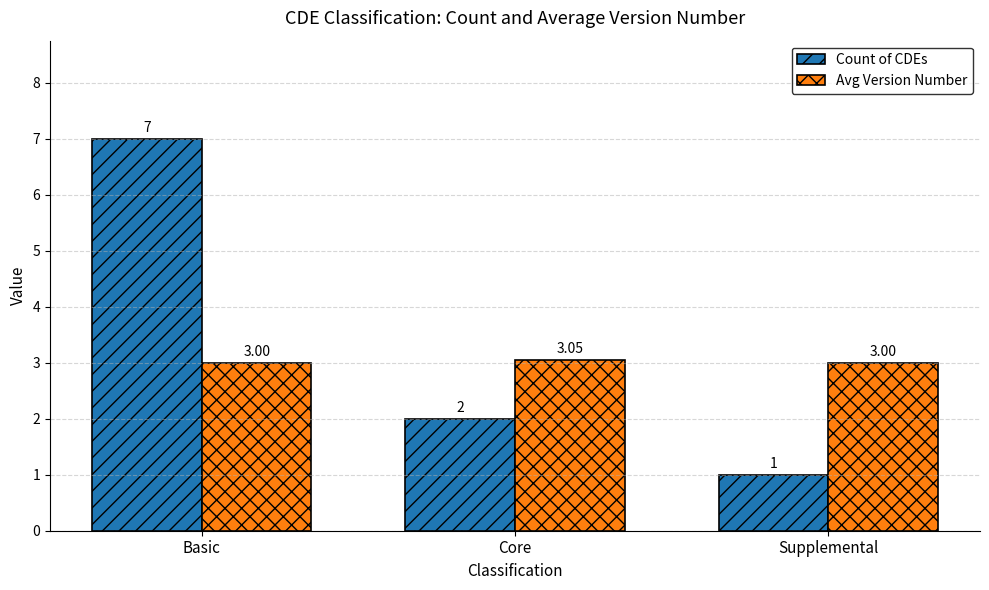

Which series changed the most between Basic and Core?

Count of CDEs